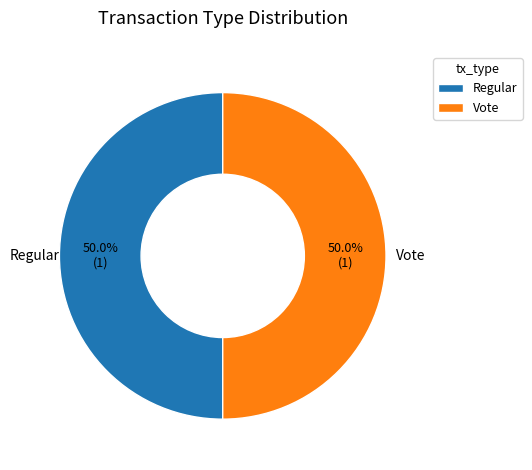

What is the ratio of the value at Regular to the value at Vote?

1.0